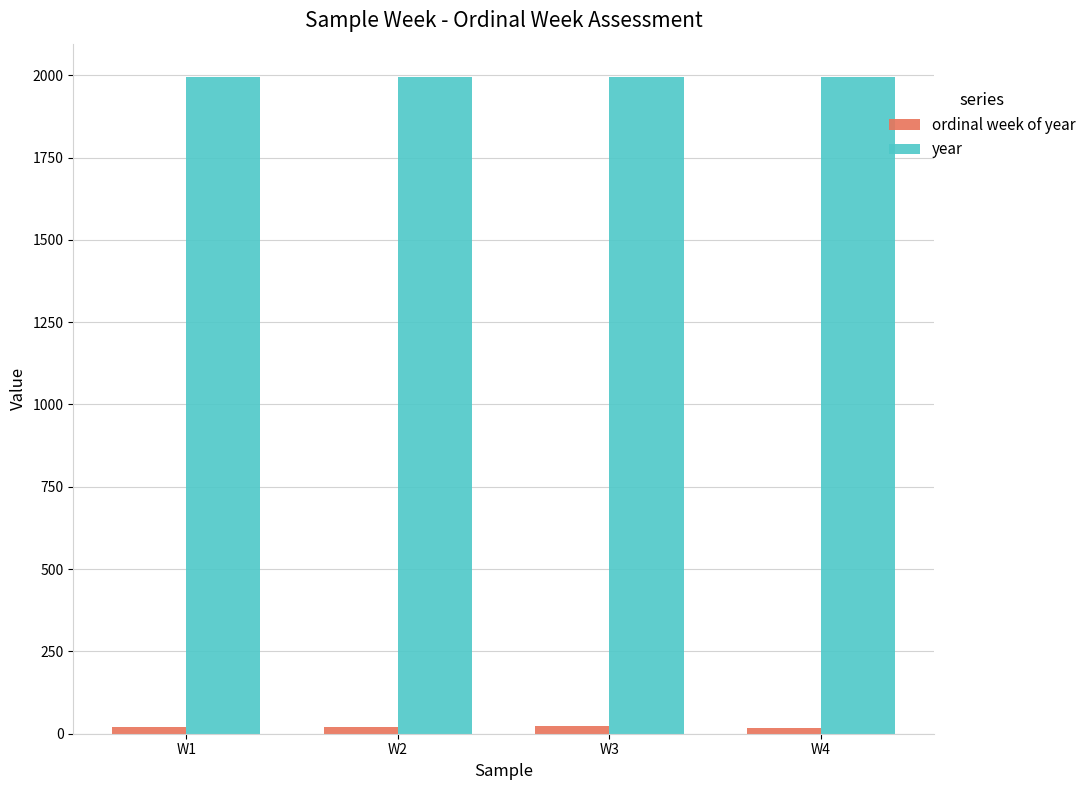

The value of ordinal week of year at W2 is 20. True or false?

True